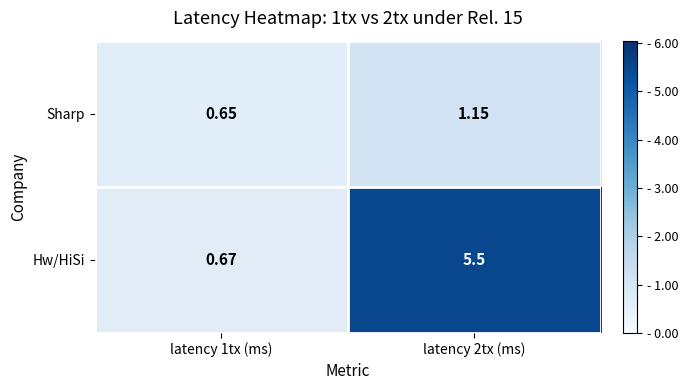

Rank the series at latency 2tx (ms) from highest to lowest value.

Hw/HiSi, Sharp